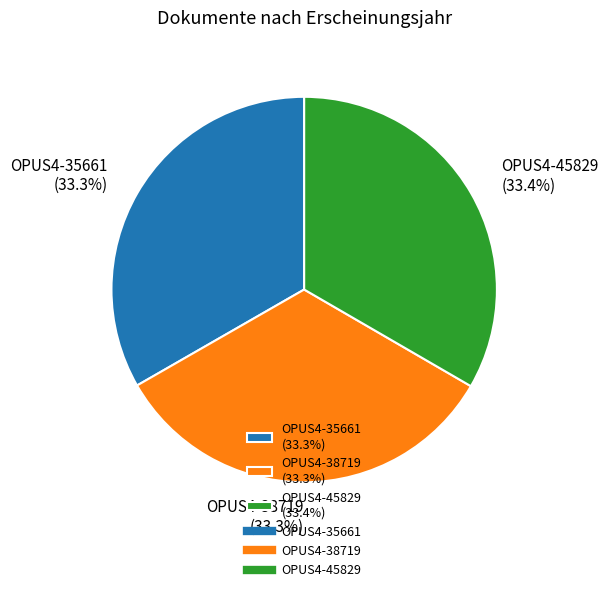

Count the number of slices in the pie.

3